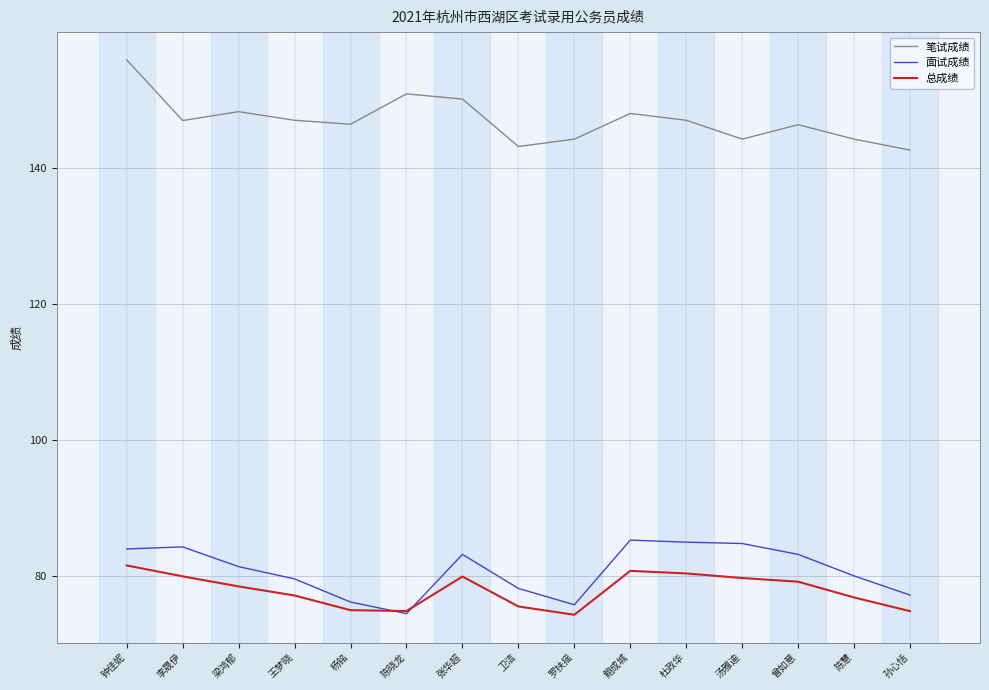

Is the value of 面试成绩 at 罗扶摇 greater than the value of 笔试成绩 at 钟佳妮?

No